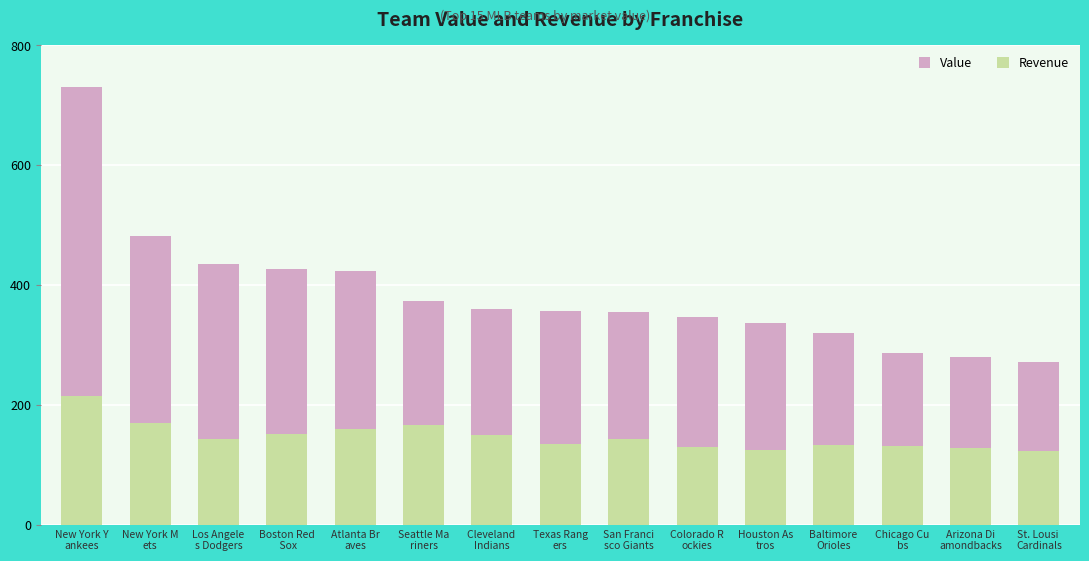

What is the difference between the maximum and minimum values in the Revenue series?

92